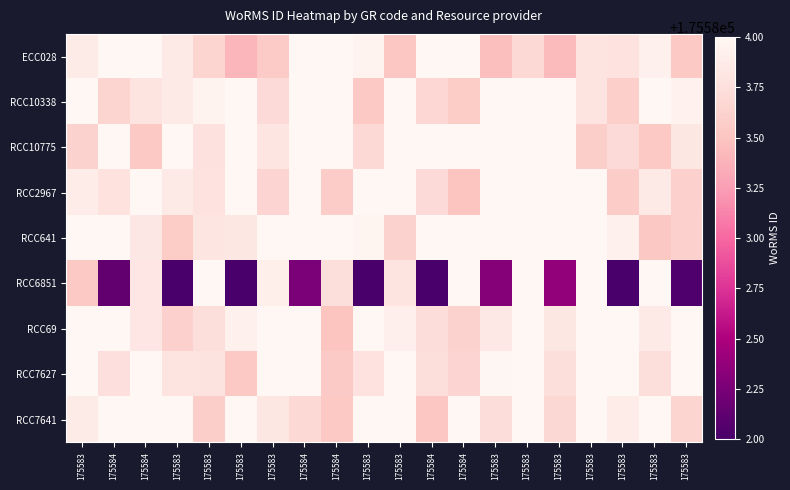

Reading right to left, list all the values displayed in this chart.

ECC028: 175583=175583.5	175583=175583.9	175583=175583.8	175583=175583.8	175583=175583.4	175583=175583.7	175583=175583.5	175584=175584.3	175584=175584.2	175583=175583.5	175583=175584.0	175584=175584.1	175584=175584.1	175583=175583.6	175583=175583.4	175583=175583.7	175583=175583.8	175584=175584.2	175584=175584.2	175583=175583.9
RCC10338: 175583=175583.9	175583=175584.2	175583=175583.6	175583=175583.8	175583=175584.3	175583=175584.5	175583=175584.4	175584=175583.6	175584=175583.7	175583=175584.1	175583=175583.5	175584=175584.1	175584=175584.0	175583=175583.7	175583=175584.3	175583=175584.0	175583=175583.9	175584=175583.8	175584=175583.6	175583=175584.1
RCC10775: 175583=175583.8	175583=175583.5	175583=175583.7	175583=175583.6	175583=175584.4	175583=175584.1	175583=175584.4	175584=175584.4	175584=175584.3	175583=175584.5	175583=175583.7	175584=175584.0	175584=175584.0	175583=175583.8	175583=175584.2	175583=175583.8	175583=175584.4	175584=175583.5	175584=175584.0	175583=175583.6
RCC2967: 175583=175583.6	175583=175583.9	175583=175583.6	175583=175584.3	175583=175584.2	175583=175584.2	175583=175584.3	175584=175583.5	175584=175583.7	175583=175584.3	175583=175584.5	175584=175583.6	175584=175584.3	175583=175583.6	175583=175584.0	175583=175583.8	175583=175583.9	175584=175584.3	175584=175583.8	175583=175583.9
RCC641: 175583=175583.6	175583=175583.5	175583=175583.9	175583=175584.0	175583=175584.0	175583=175584.3	175583=175584.1	175584=175584.3	175584=175584.2	175583=175583.6	175583=175584.0	175584=175584.4	175584=175584.1	175583=175584.2	175583=175583.8	175583=175583.8	175583=175583.6	175584=175583.8	175584=175584.1	175583=175584.4
RCC6851: 175583=175582.0	175583=175584.4	175583=175581.7	175583=175584.3	175583=175582.4	175583=175584.1	175583=175582.3	175584=175584.4	175584=175581.7	175583=175583.8	175583=175581.6	175584=175583.7	175584=175582.3	175583=175583.9	175583=175581.7	175583=175584.4	175583=175582.0	175584=175583.8	175584=175582.1	175583=175583.5
RCC69: 175583=175584.5	175583=175583.9	175583=175584.2	175583=175584.0	175583=175583.8	175583=175584.4	175583=175583.8	175584=175583.6	175584=175583.7	175583=175583.9	175583=175584.0	175584=175583.5	175584=175584.4	175583=175584.3	175583=175583.9	175583=175583.7	175583=175583.6	175584=175583.8	175584=175584.4	175583=175584.3
RCC7627: 175583=175584.2	175583=175583.7	175583=175584.3	175583=175584.2	175583=175583.7	175583=175584.5	175583=175584.0	175584=175583.6	175584=175583.7	175583=175584.4	175583=175583.8	175584=175583.6	175584=175584.0	175583=175584.1	175583=175583.5	175583=175583.8	175583=175583.8	175584=175584.0	175584=175583.8	175583=175584.5
RCC7641: 175583=175583.6	175583=175584.4	175583=175583.9	175583=175584.2	175583=175583.7	175583=175584.1	175583=175583.7	175584=175584.0	175584=175583.5	175583=175584.2	175583=175584.1	175584=175583.5	175584=175583.7	175583=175583.8	175583=175584.3	175583=175583.6	175583=175584.0	175584=175584.1	175584=175584.1	175583=175583.9